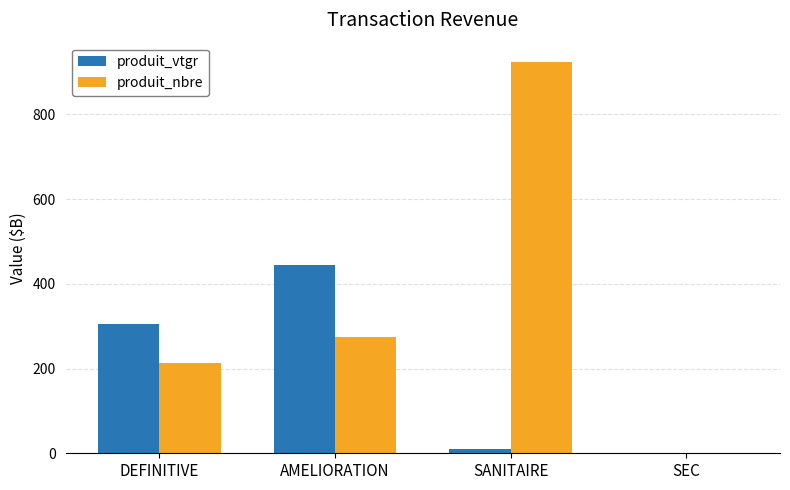

Is it true that produit_nbre equals 1587.5 at SANITAIRE?

False